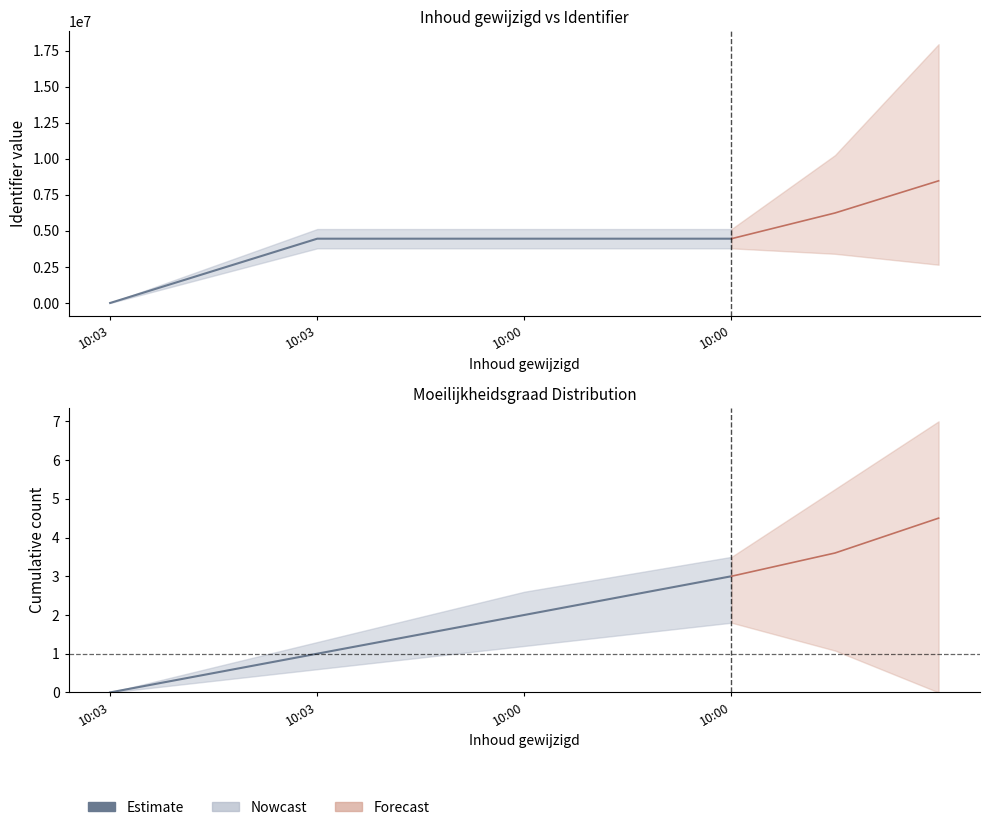

Read the value at 10:03.

1.0